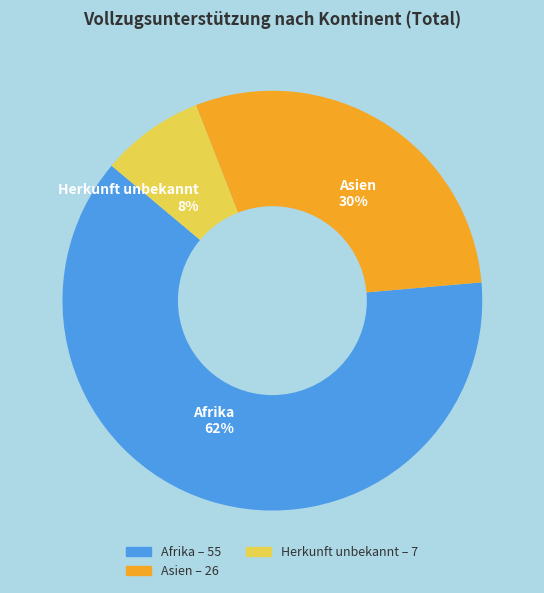

What percentage is the Afrika 62% slice, to the nearest percent?

62%